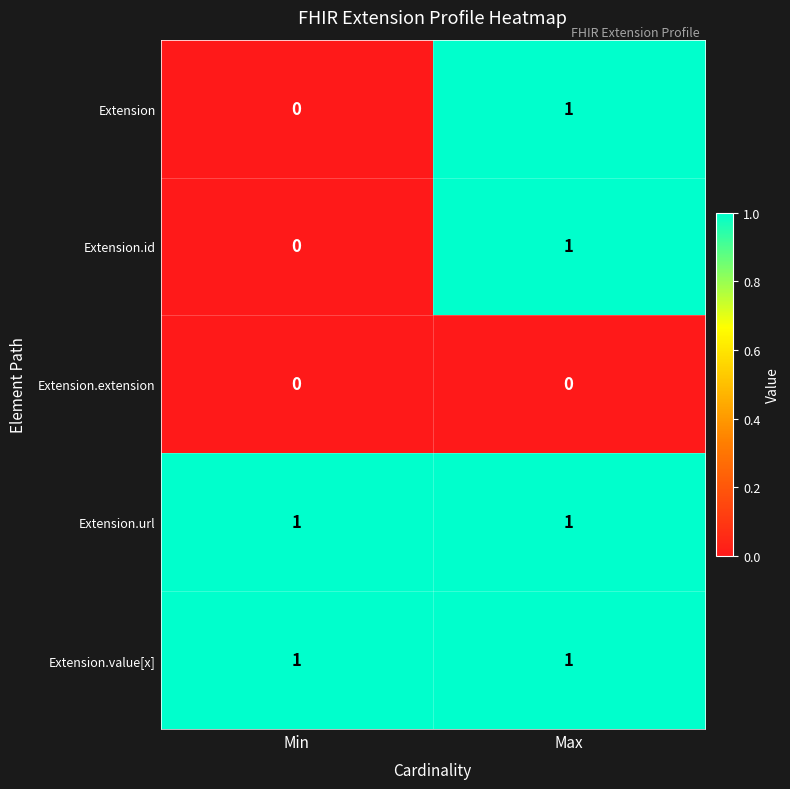

At which label is Extension.id closest to 0?

Min